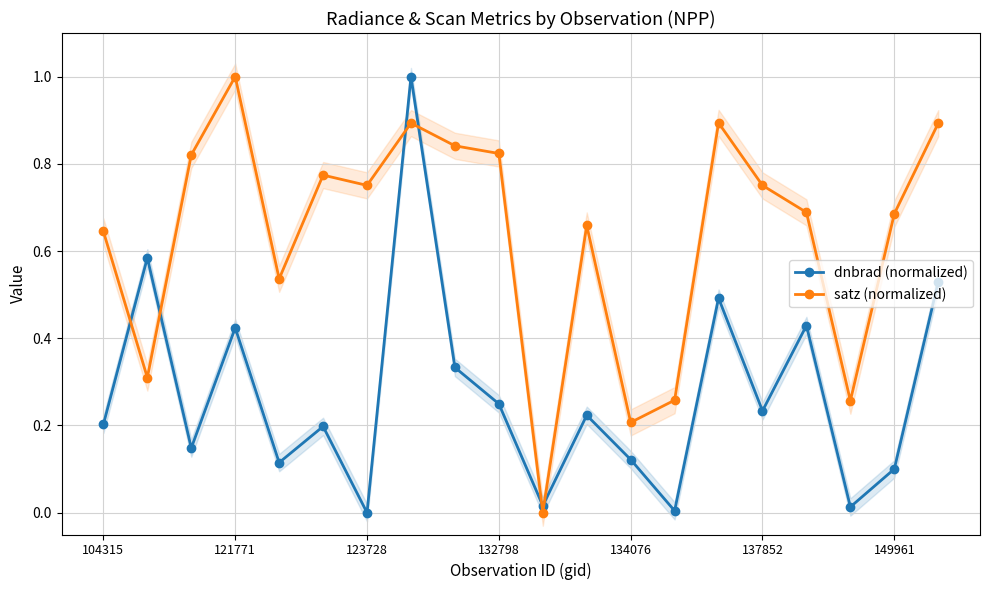

How many data points in satz (normalized) are above 0?

19